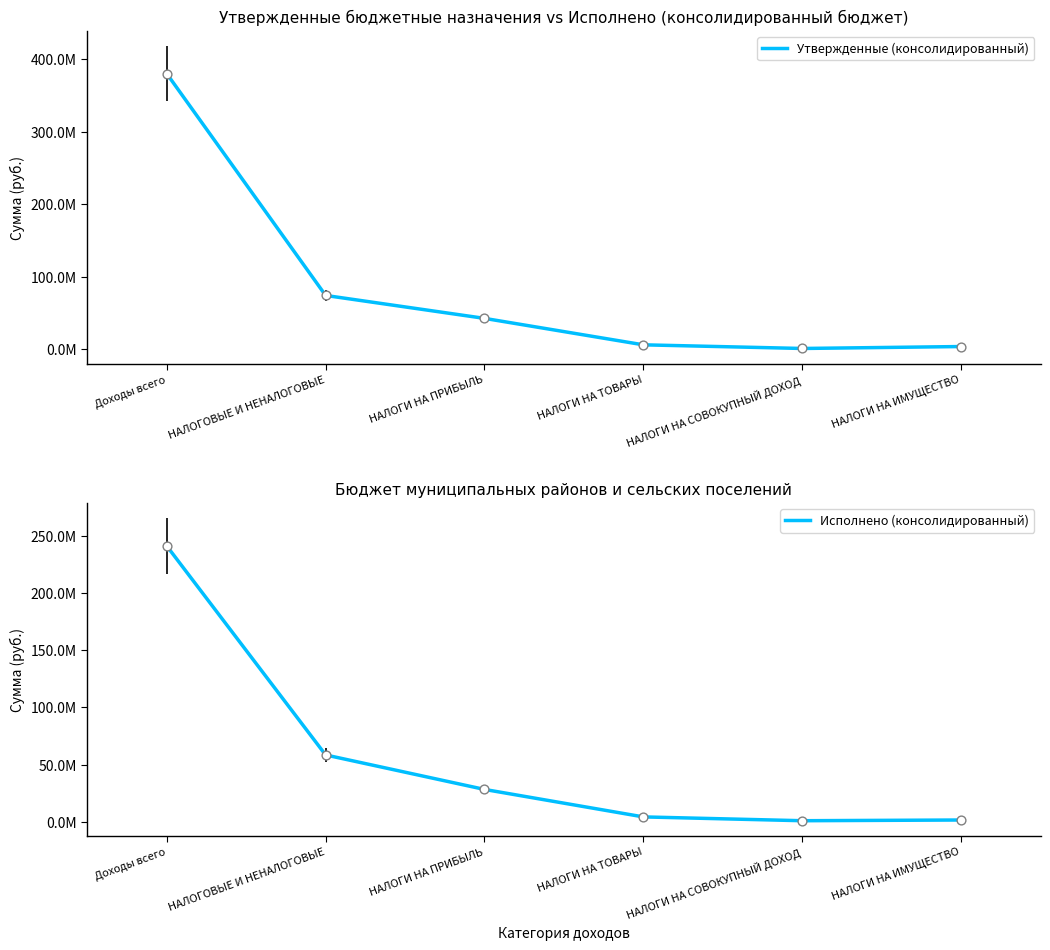

At how many categories does at least one series exceed 375402778?

1